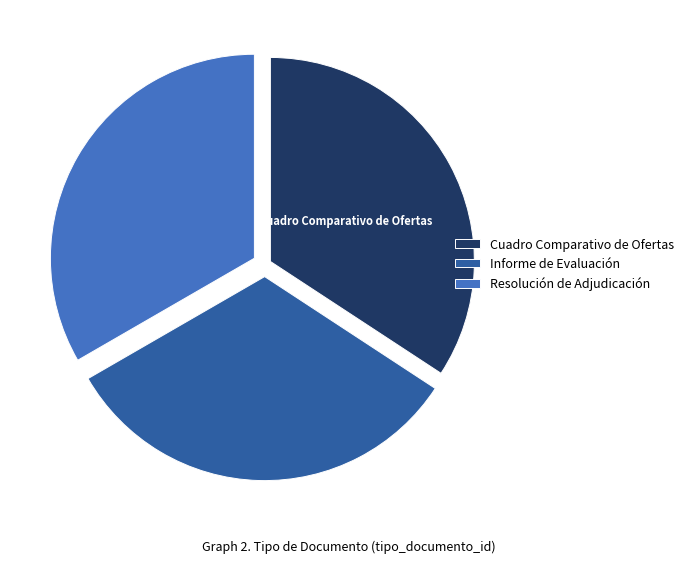

Does any single category account for the majority?

No